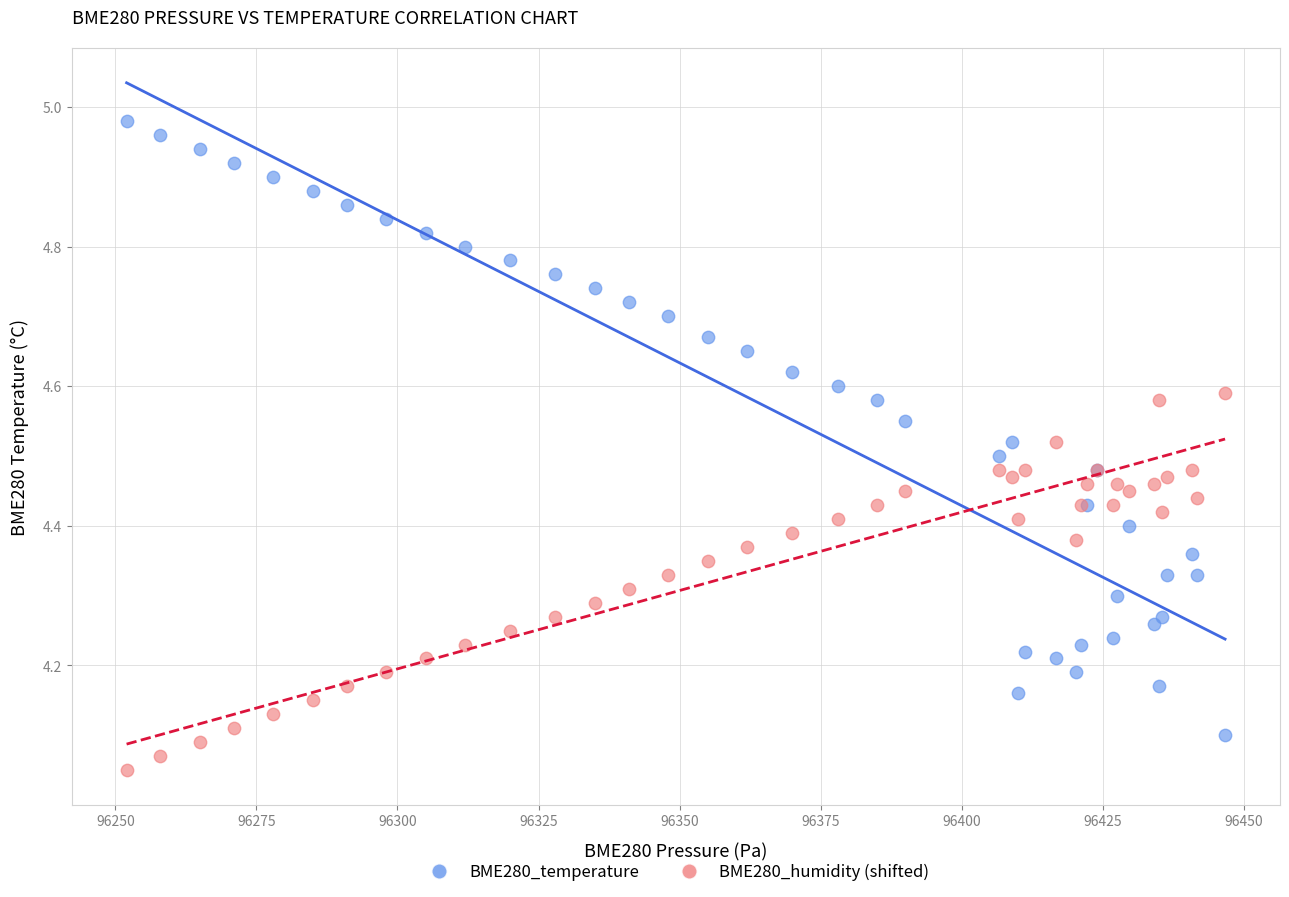

Which series has the largest Y range (max minus min)?

BME280_temperature